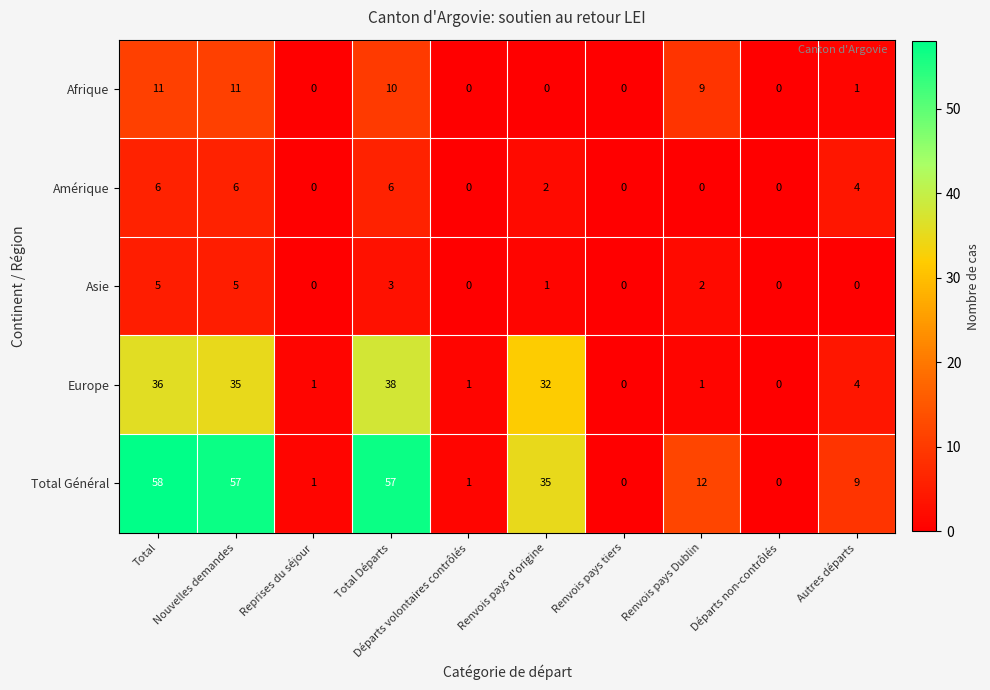

Which category has the highest value across all series?

Total